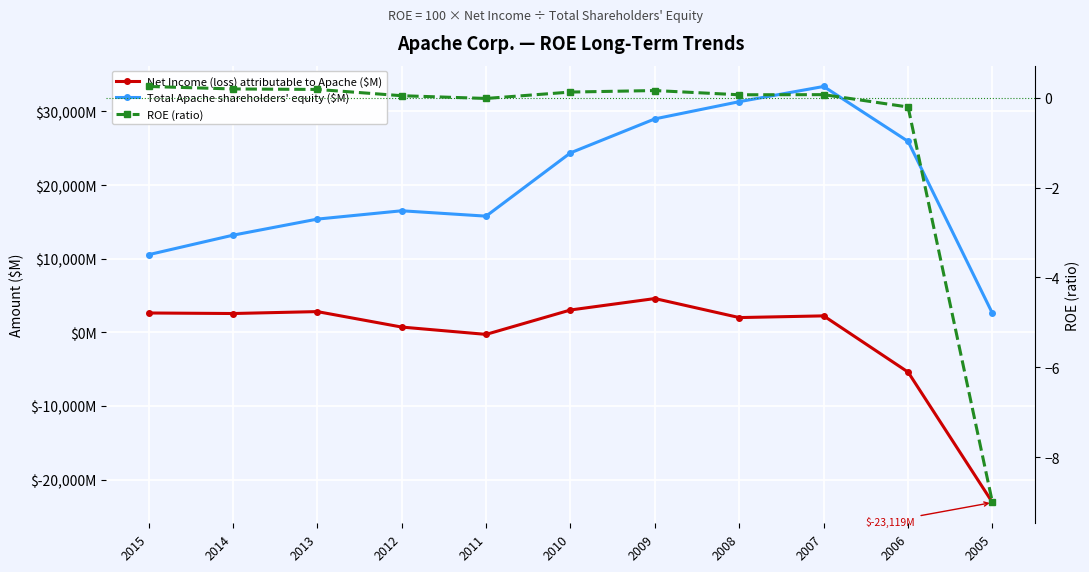

In Total Apache shareholders' equity ($M), how many points are higher than both neighbors (excluding endpoints)?

2